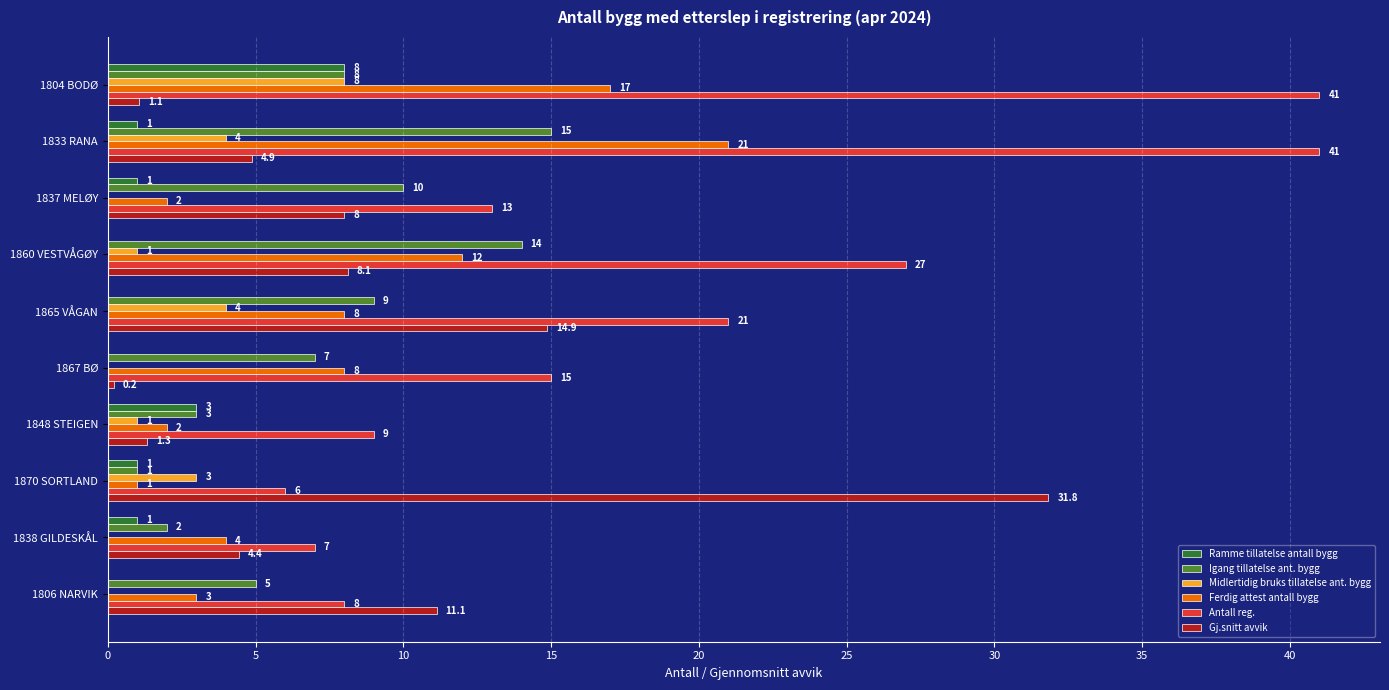

Which series changed the most between 1865 VÅGAN and 1838 GILDESKÅL?

Antall reg.